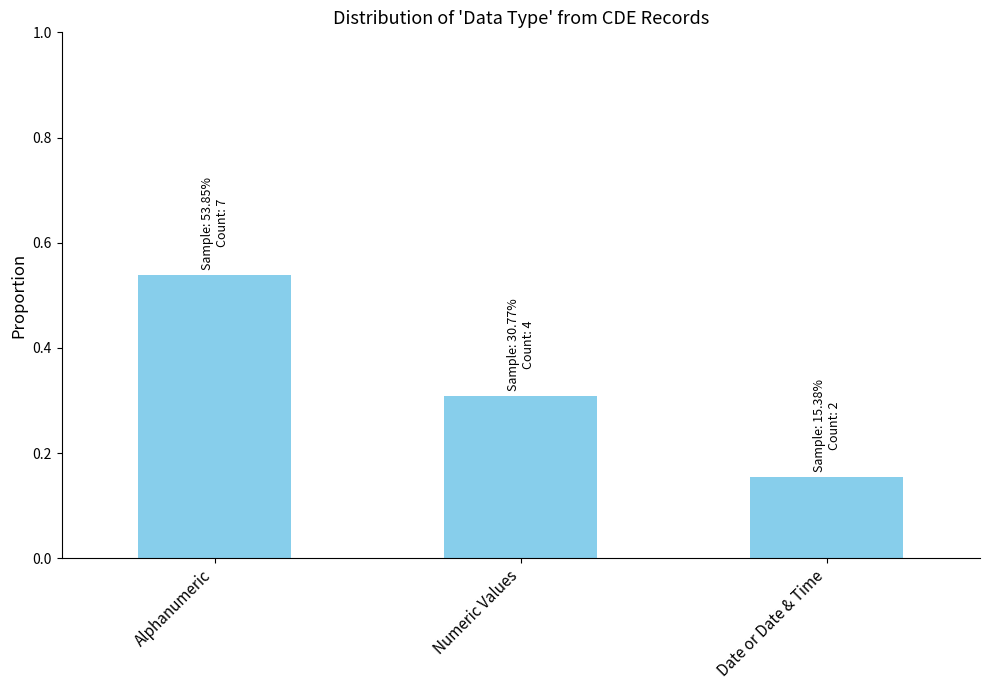

What is the difference between the maximum and minimum values?

0.4